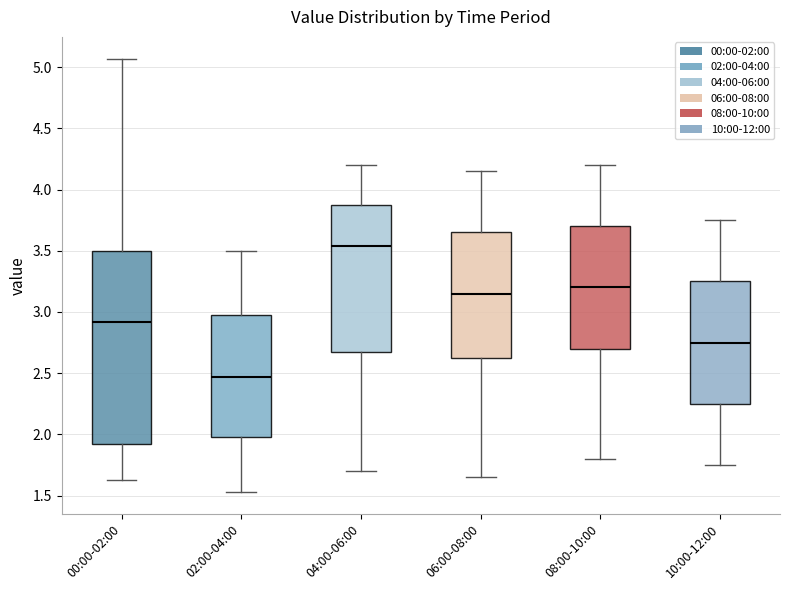

Which box's median line is the lowest?

02:00-04:00